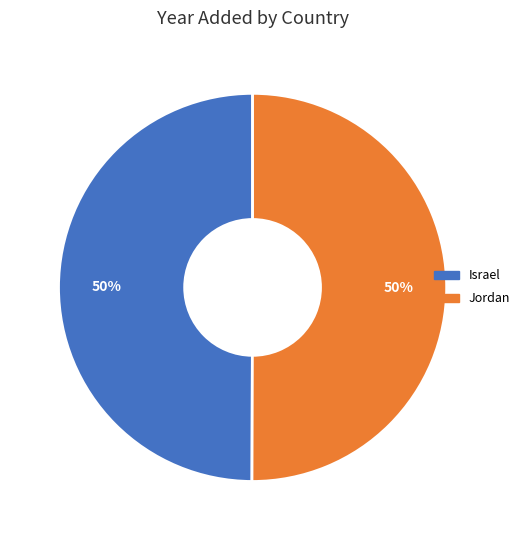

True or false: Israel accounts for 41% of the total.

False